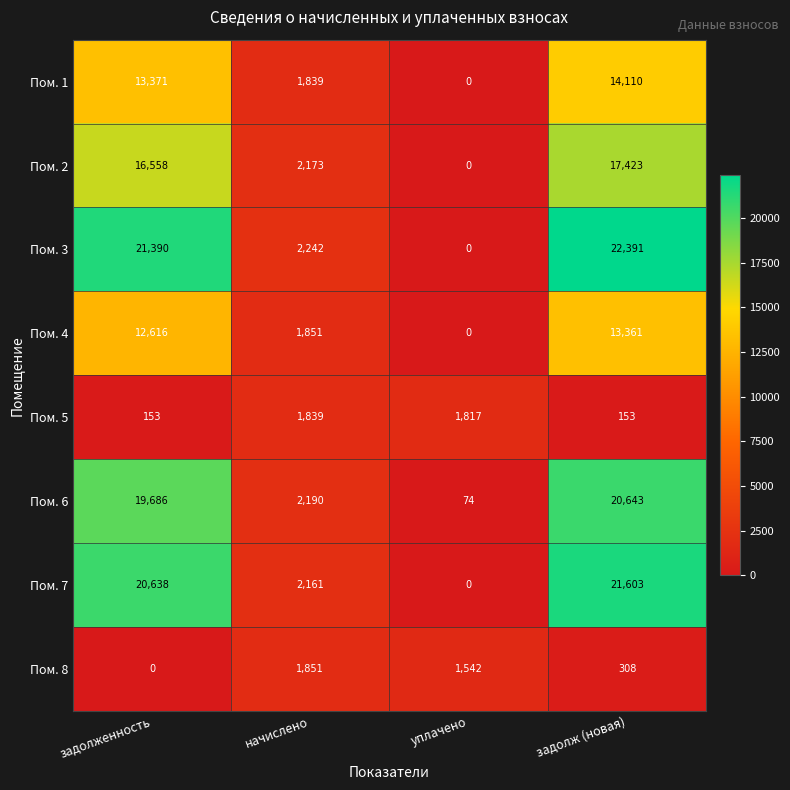

Which series has the largest total across all categories?

Пом. 3